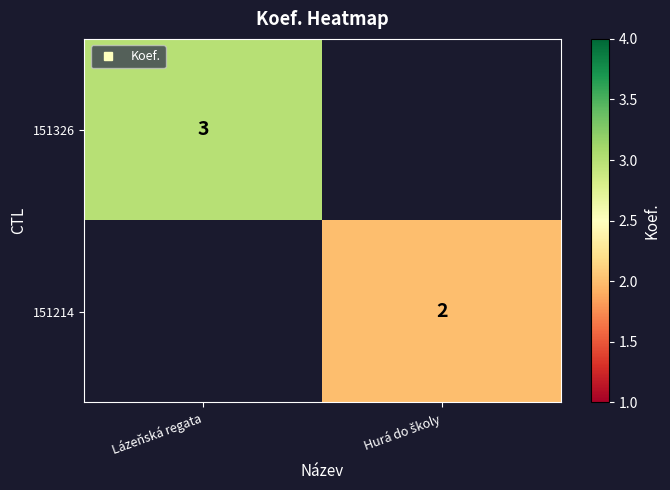

Is the value of 151326 at Lázeňská regata greater than the value of 151214 at Hurá do školy?

Yes